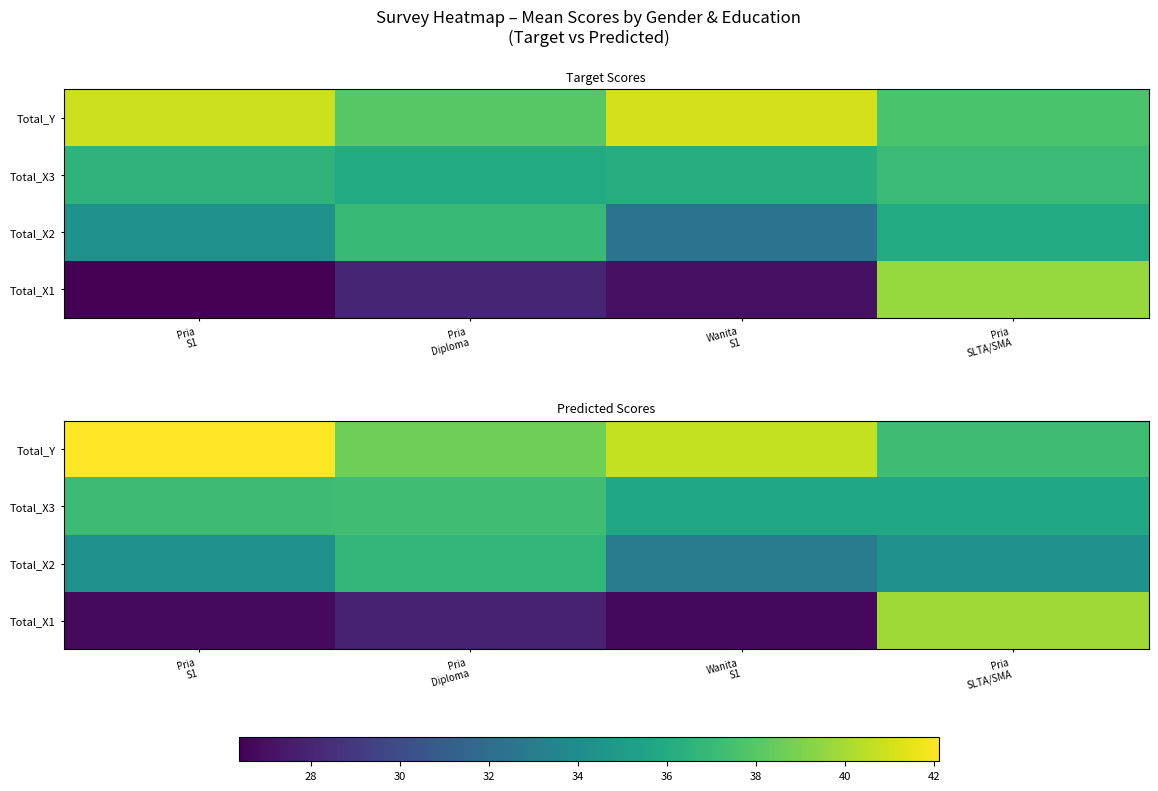

The value of Total_X3 at Pria SLTA/SMA is 51.8. True or false?

False